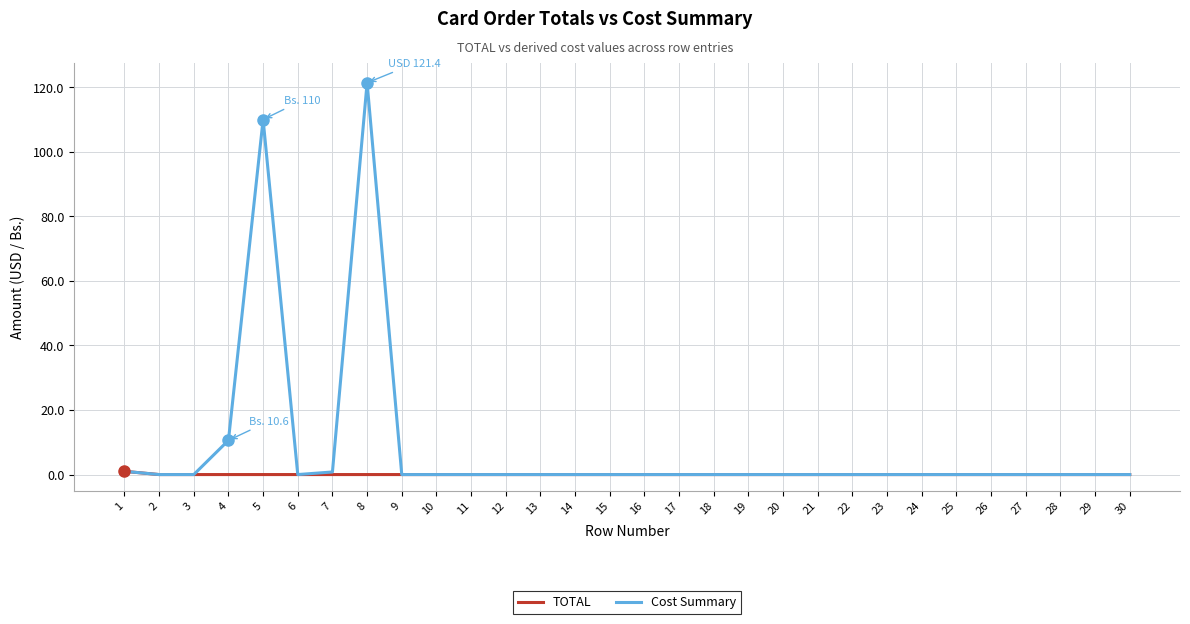

List the series in order of their overall mean, highest first.

Cost Summary, TOTAL